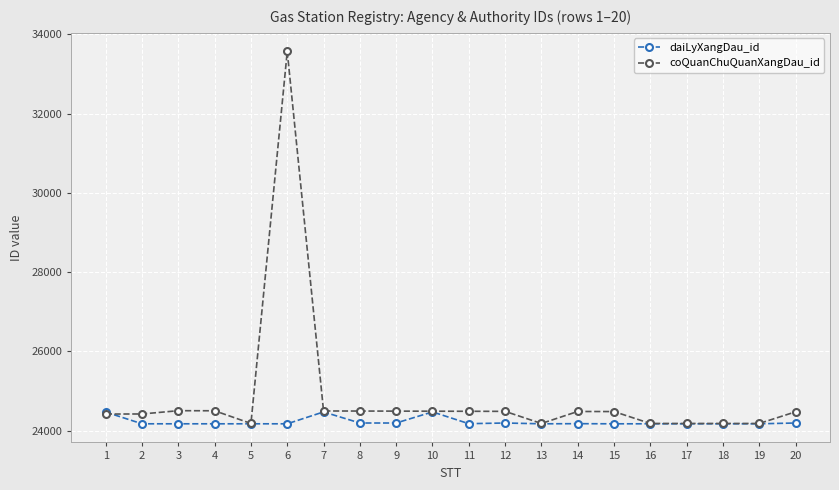

What is the spread (max minus min) of values at 9?

300